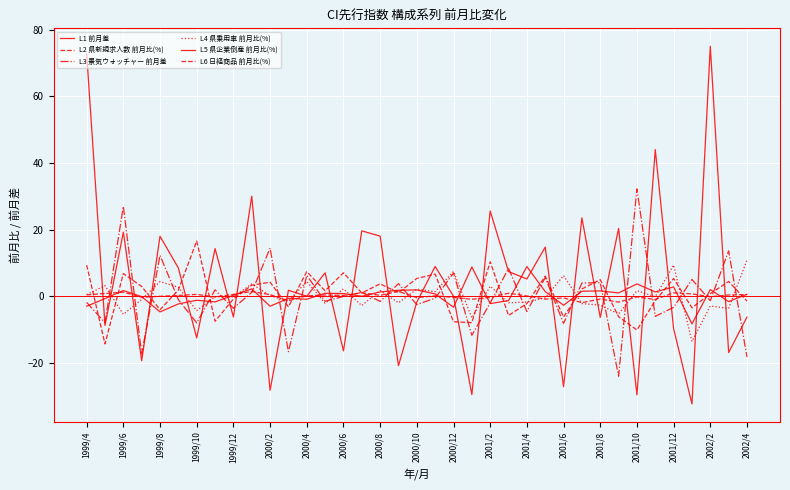

True or false: L4 県乗用車 前月比(%) and L1 前月差 cross at least once.

True